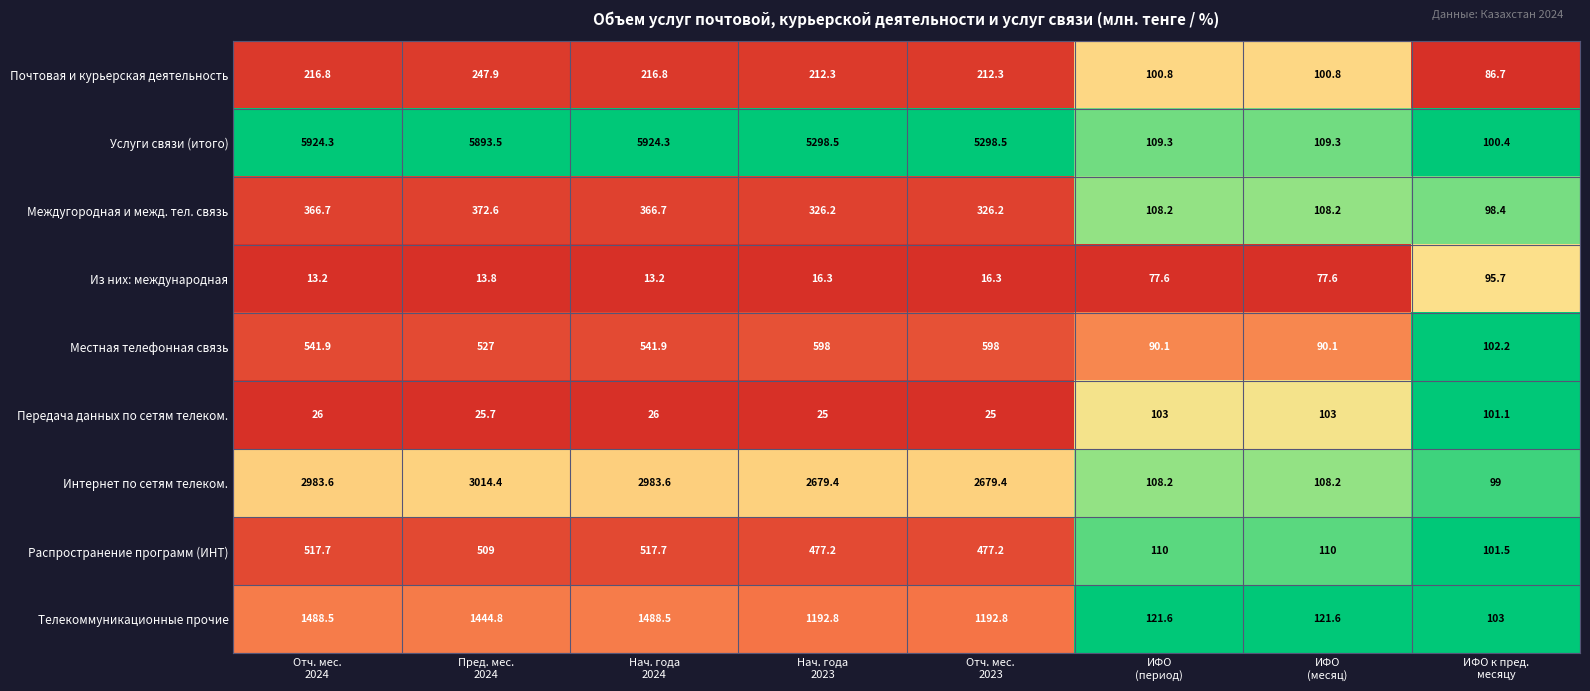

Which series has the largest range (max minus min)?

Услуги связи (итого)